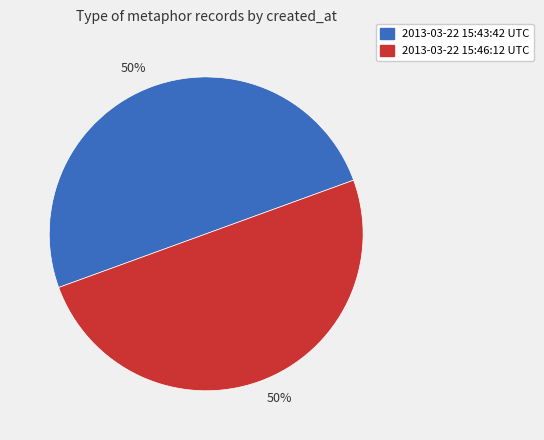

To the nearest percent, what is the average slice percentage?

50%